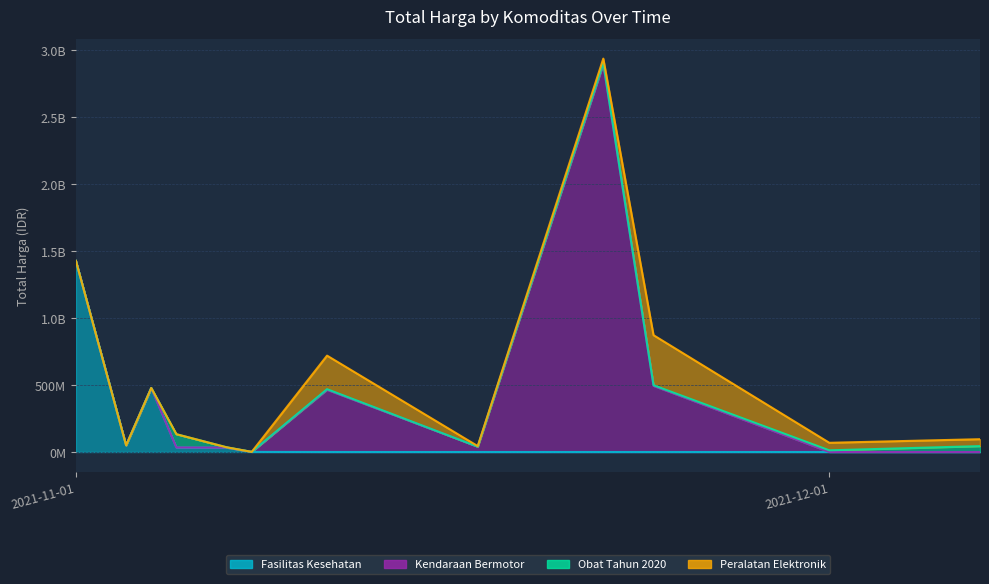

In Kendaraan Bermotor, how many points are higher than both neighbors (excluding endpoints)?

2